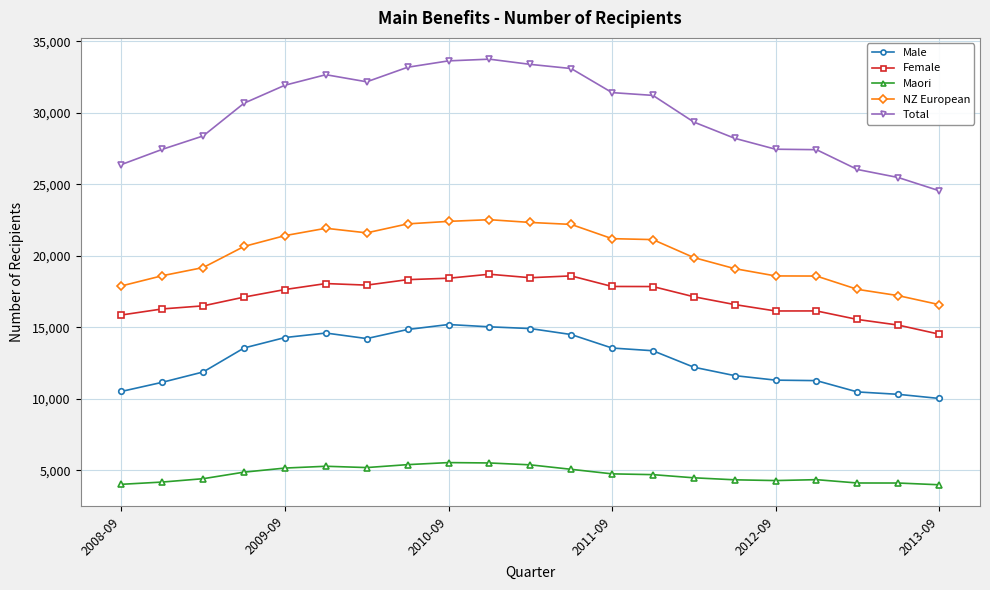

Which series has the largest total across all categories?

Total